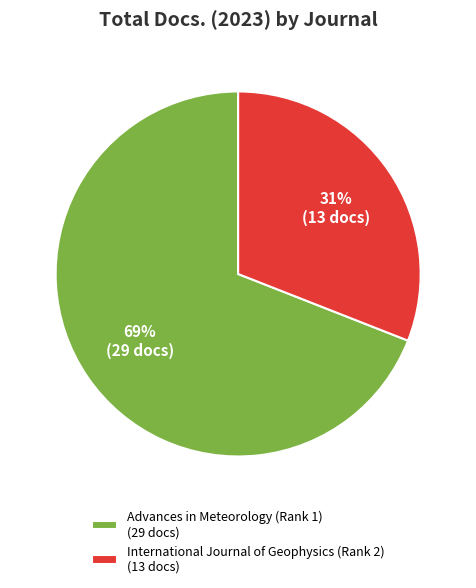

True or false: International Journal of Geophysics (Rank 2) accounts for 25% of the total.

False